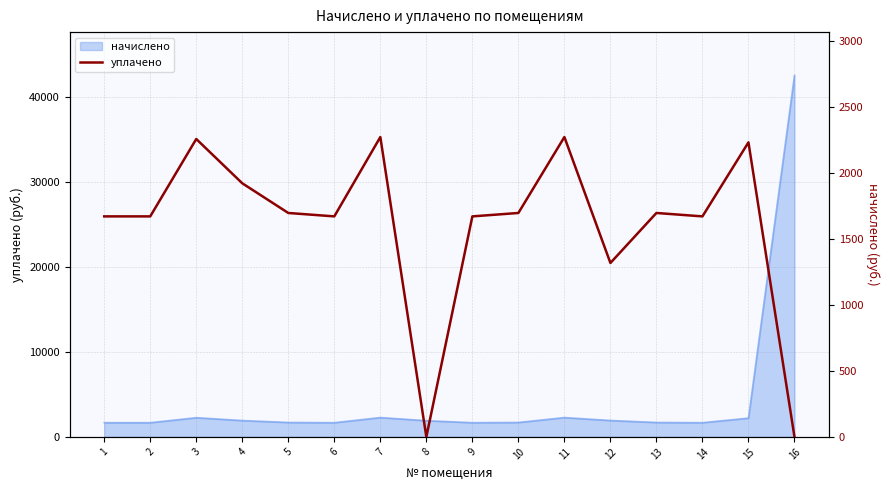

Rank the categories by value from lowest to highest.

8, 16, 12, 1, 2, 6, 9, 14, 5, 10, 13, 4, 15, 3, 7, 11